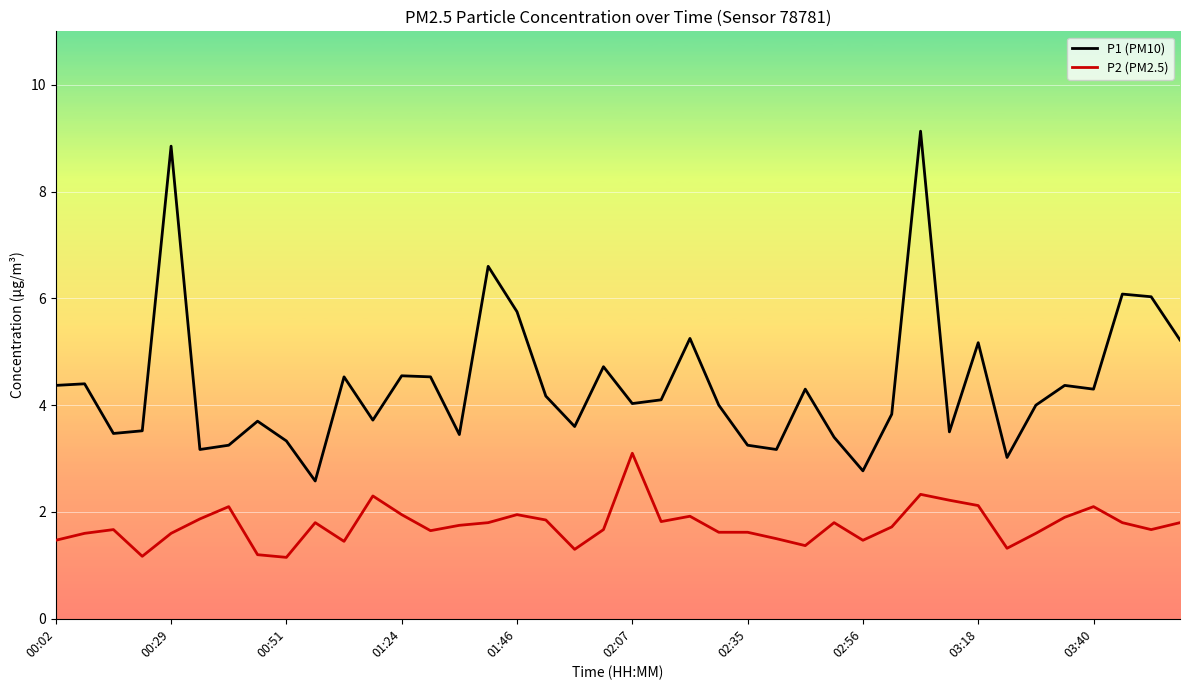

How many series are shown in this chart?

2